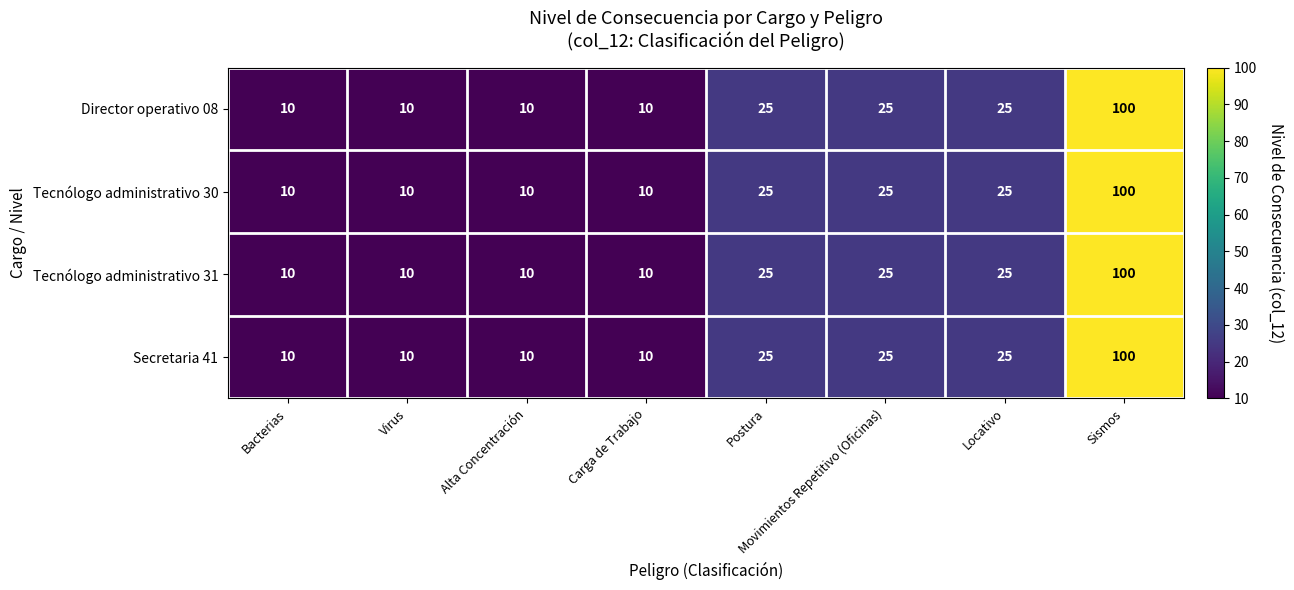

Count the Secretaria 41 values in the range 10 to 25.

7